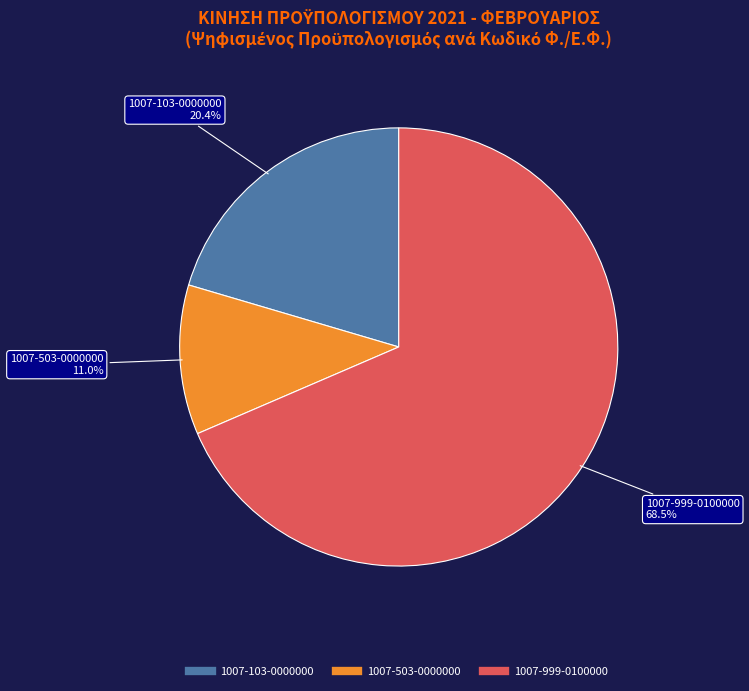

What percentage is NOT represented by 1007-103-0000000?

79.6%